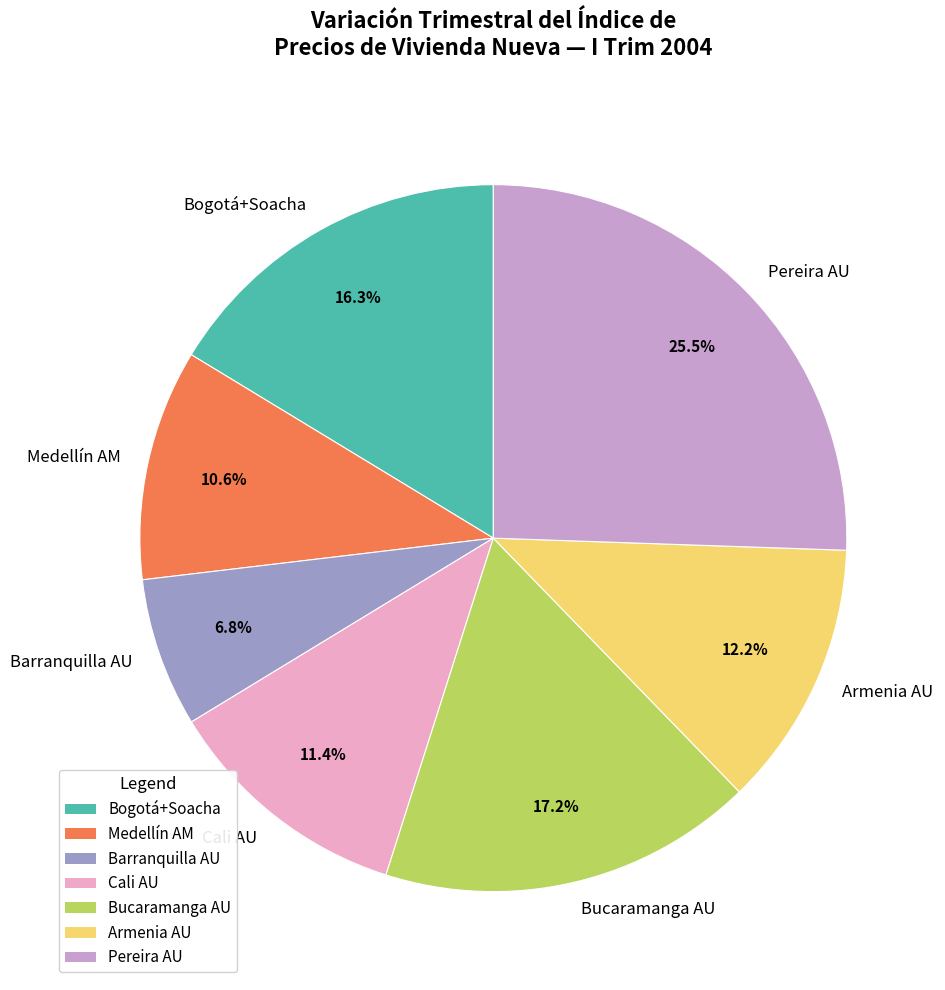

What percentage do Barranquilla AU and Medellín AM together represent?

17.4%